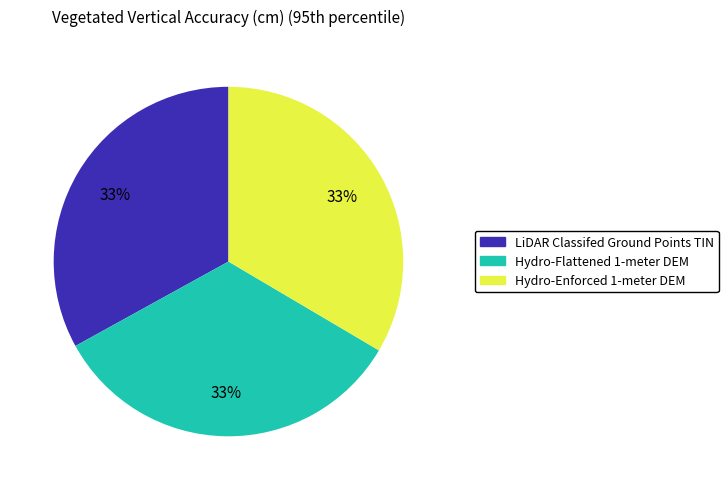

What is the ratio of the value at Hydro-Enforced 1-meter DEM to the value at LiDAR Classifed Ground Points TIN?

1.0